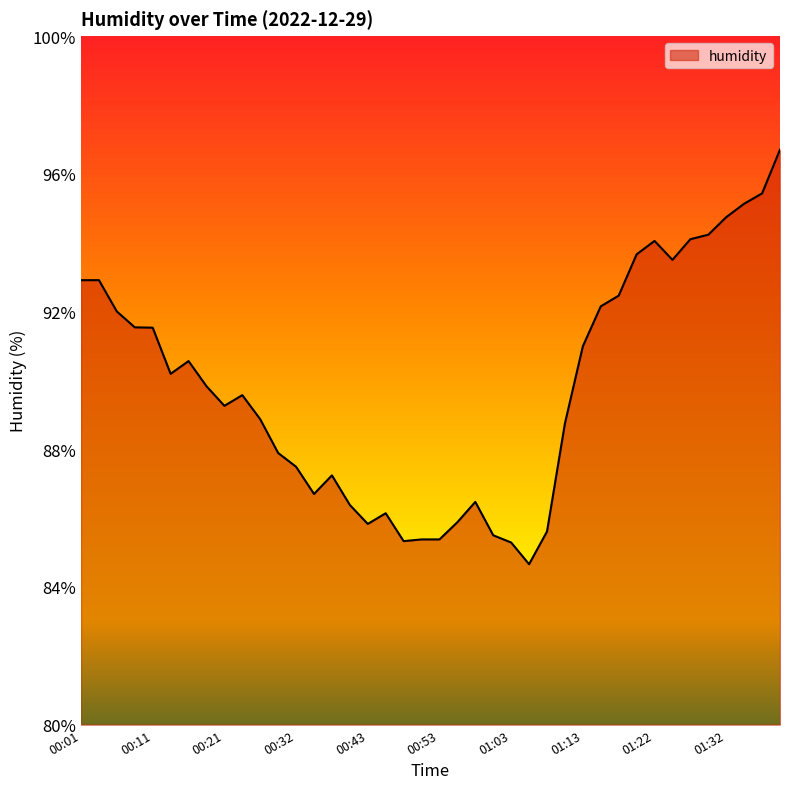

What is the minimum value shown in the chart?

84.7